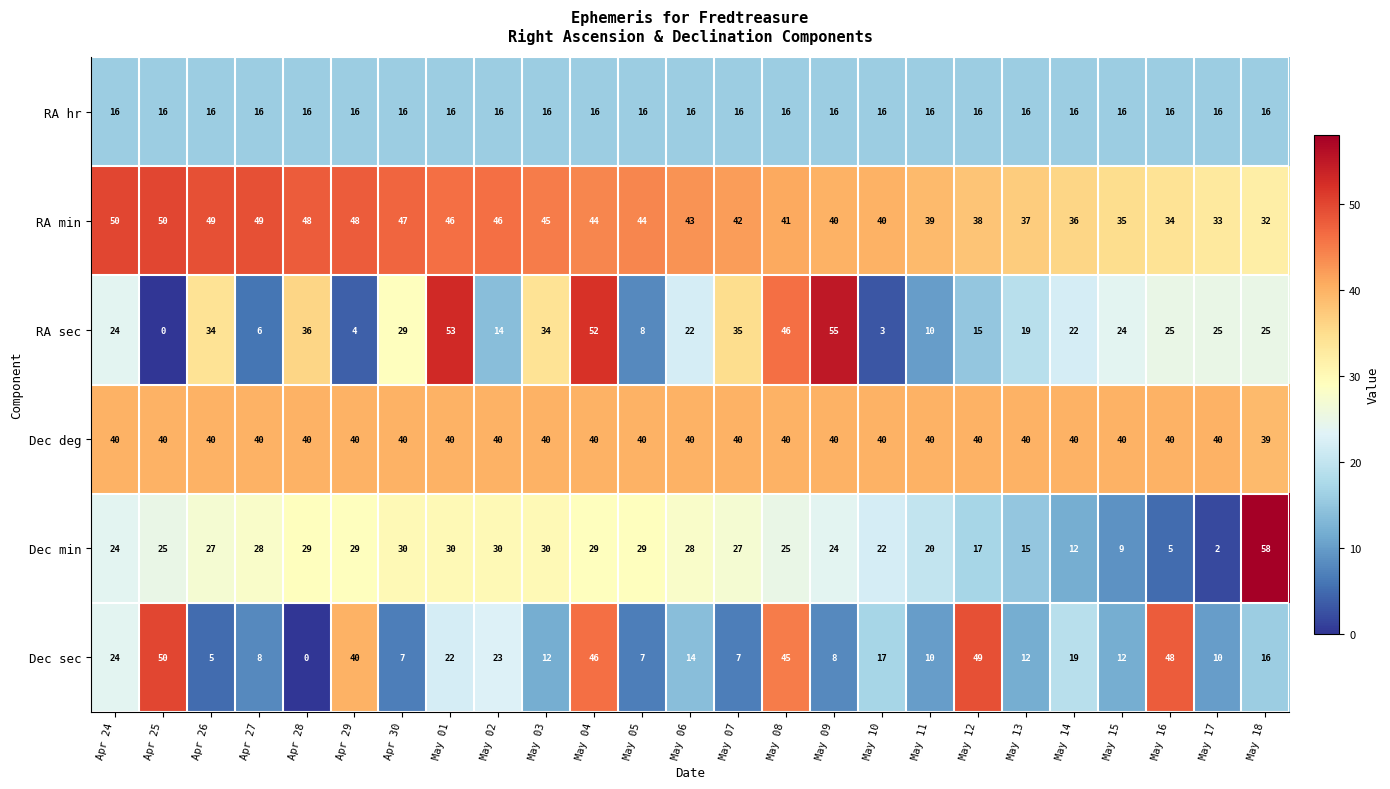

Which series changed the most between Apr 29 and May 04?

RA sec